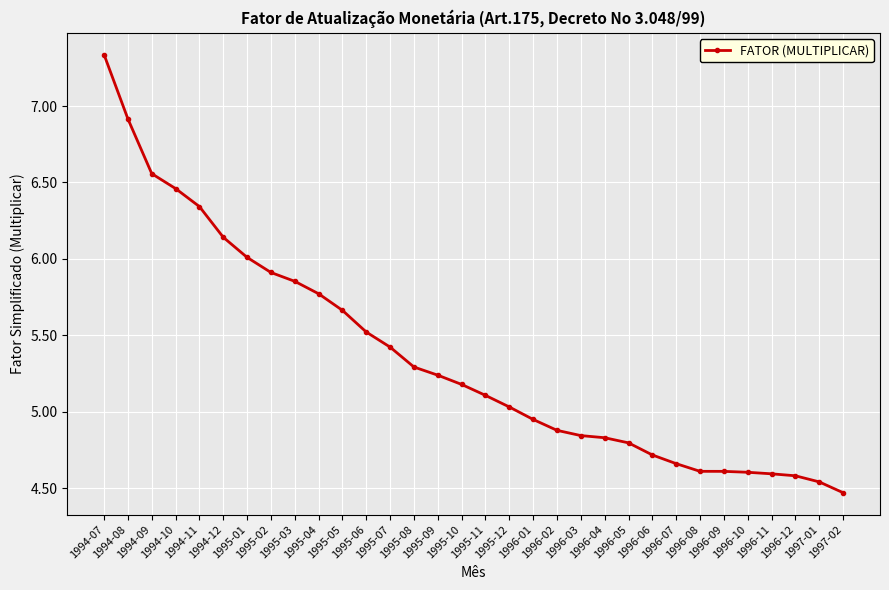

What is the difference between the values at 1995-05 and 1995-10?

0.5